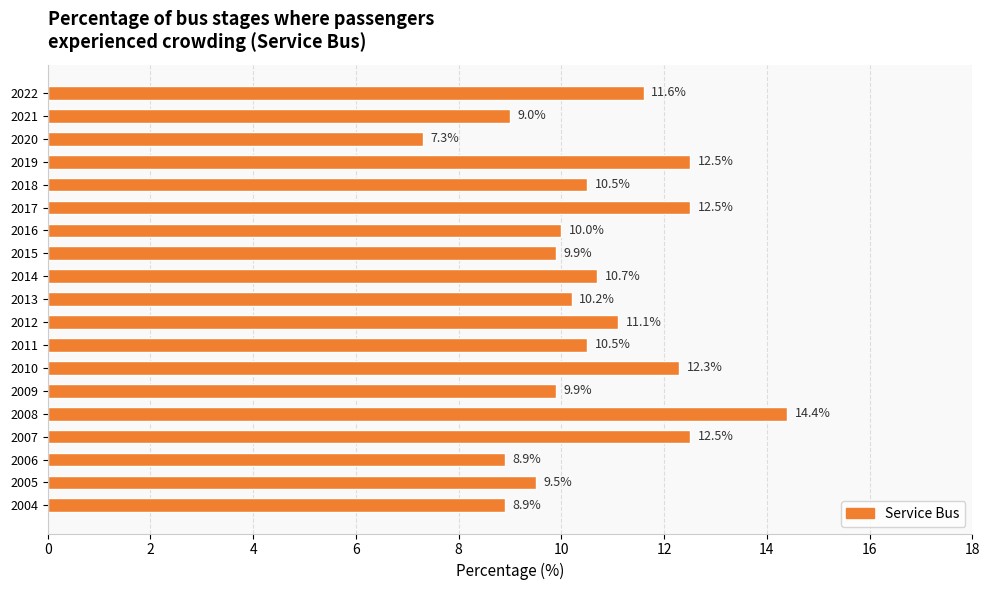

The value at 2004 is 8.9. True or false?

True